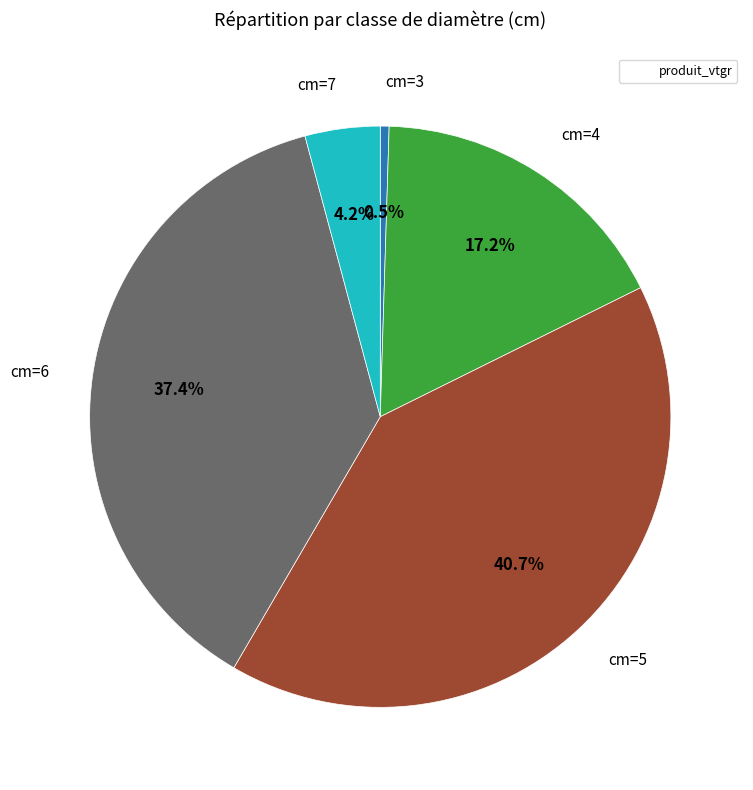

How many segments does this pie chart have?

5